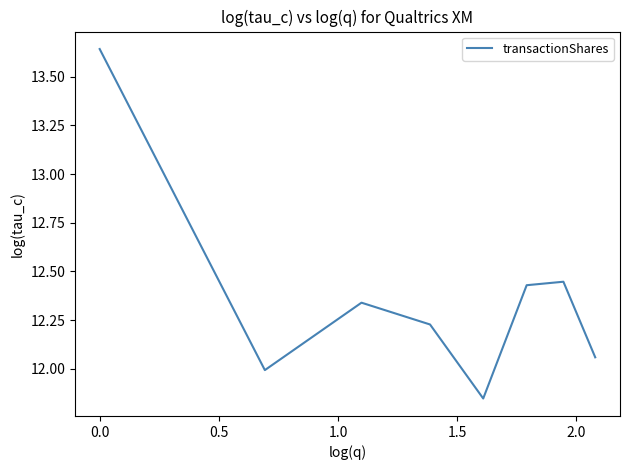

How many interior local valleys (lower than both neighbors) does the data have?

2